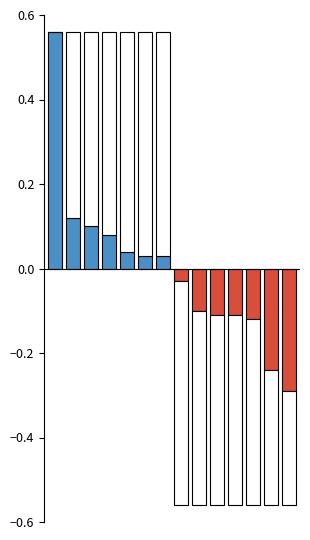

What is the change in value from 2 to 18?

-0.1